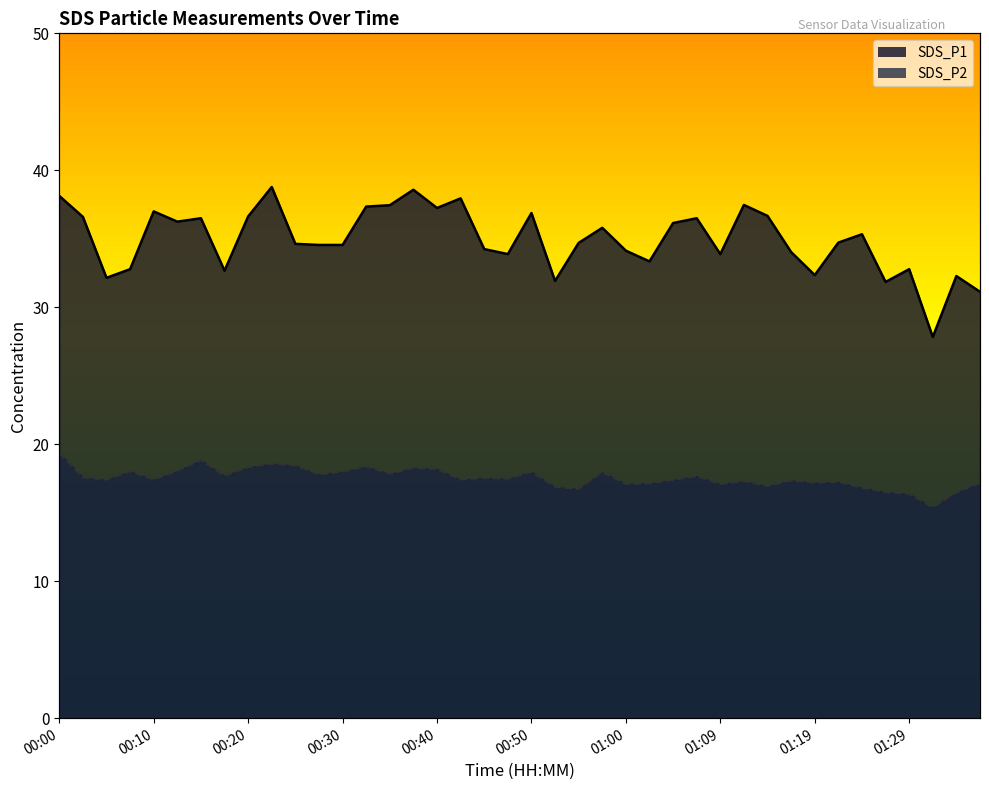

What is the highest value of the SDS_P2 series?

19.4